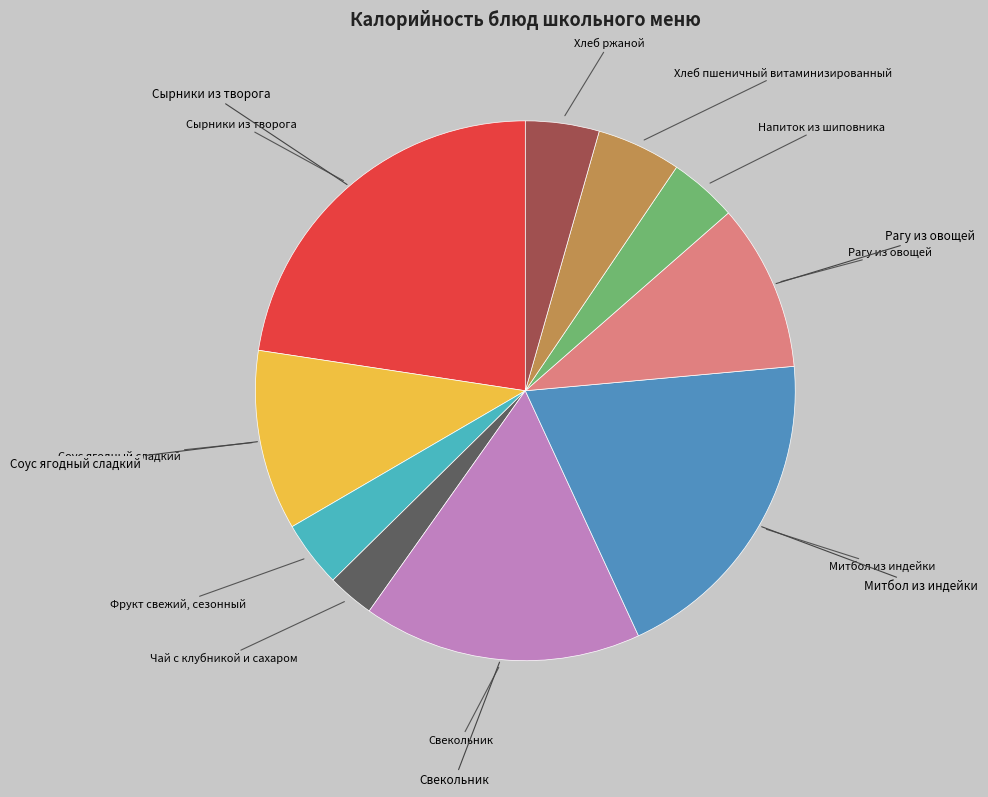

Does any single category account for the majority?

No